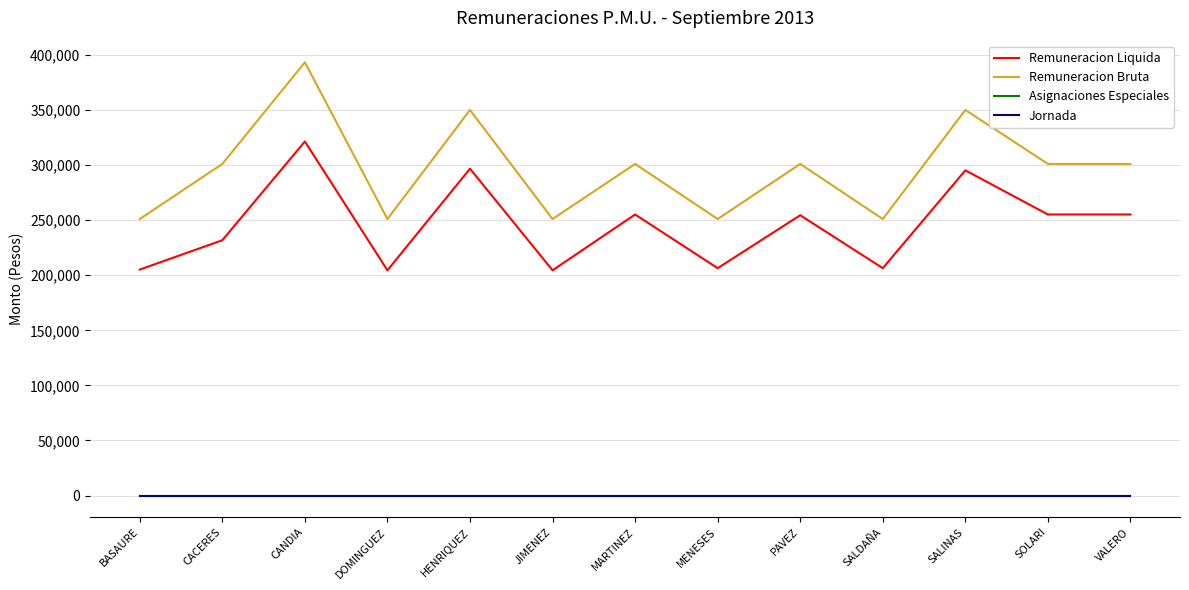

Which series has the largest total across all categories?

Remuneracion Bruta